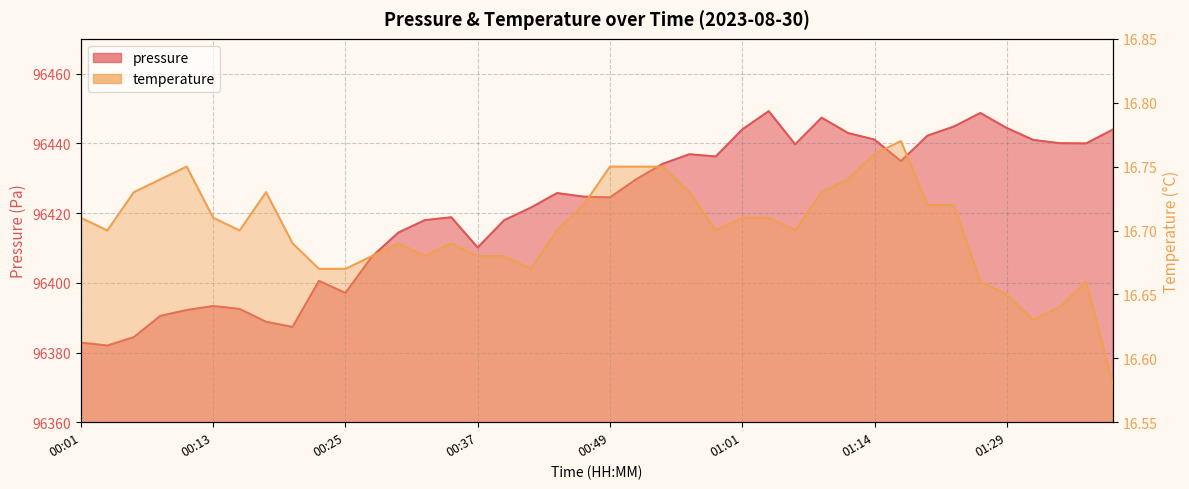

How many lines are shown in the chart?

2